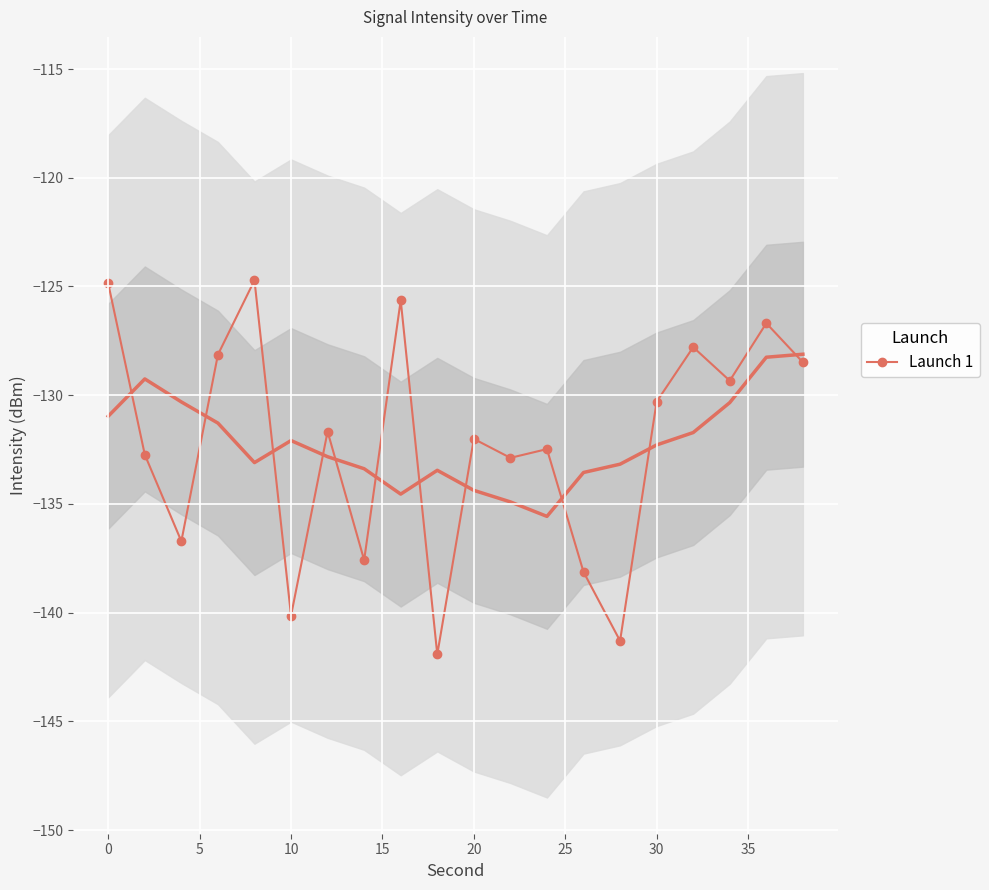

What is the average value?

-132.2